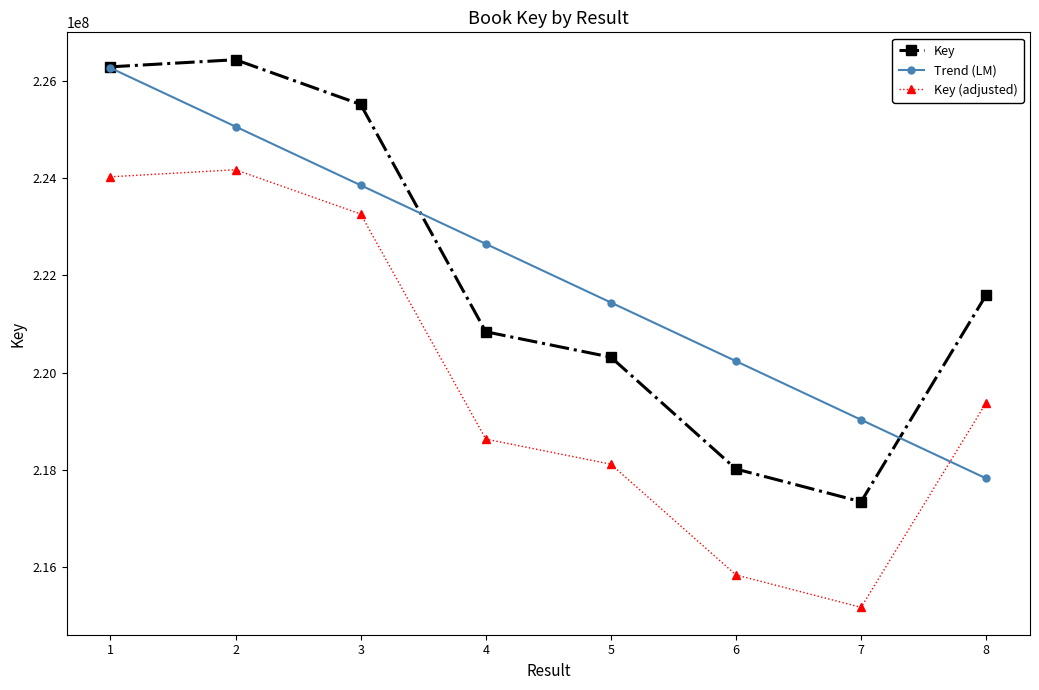

How many lines are shown in the chart?

3